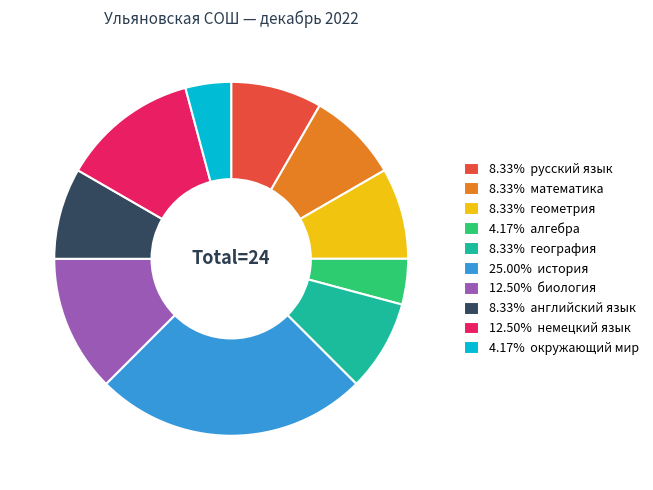

What is the ratio of the value at 25.00% история to the value at 12.50% биология?

2.0